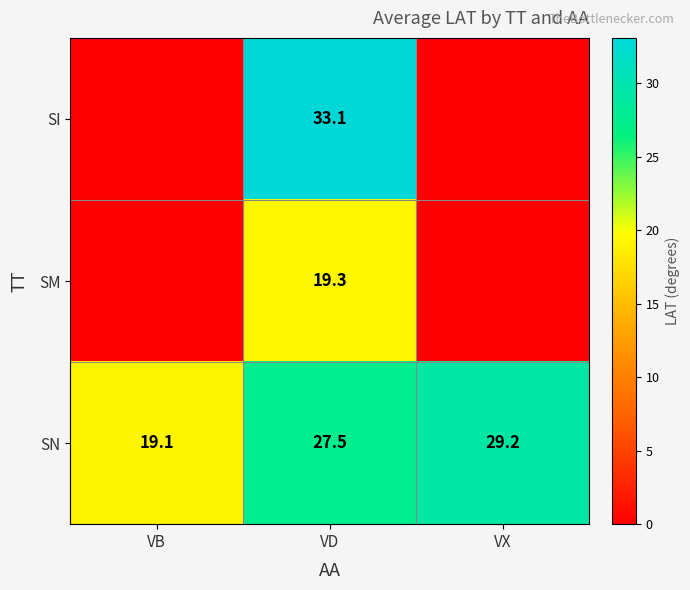

Where does the SN series first go above 27?

VD